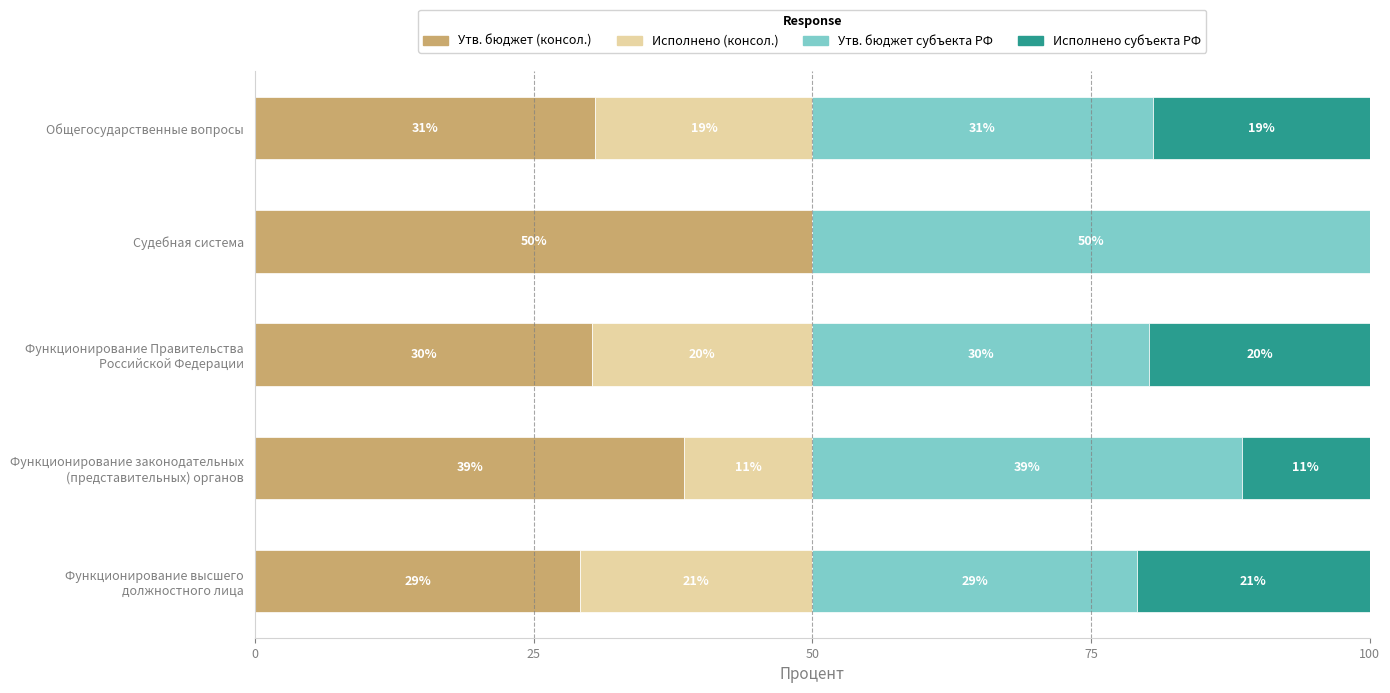

What is the sum of all Исполнено субъекта РФ values?

71.5